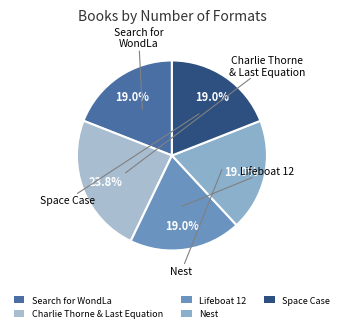

How much of the chart is everything except Nest?

81.0%